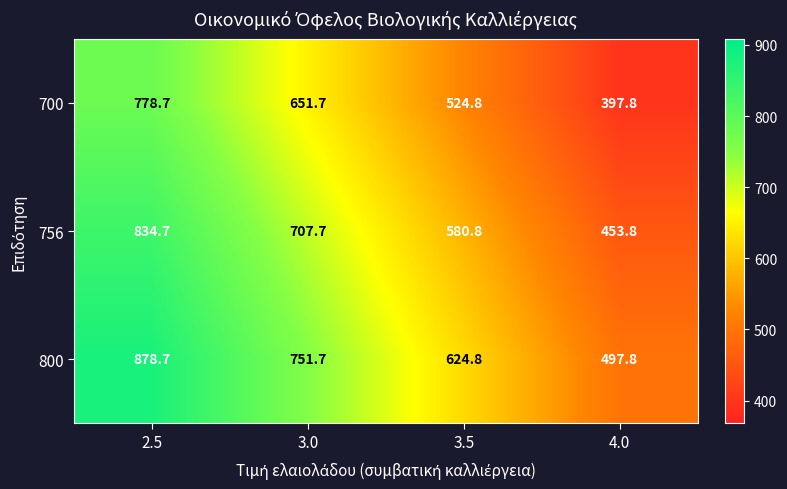

Which label corresponds to the largest value in the chart?

2.5